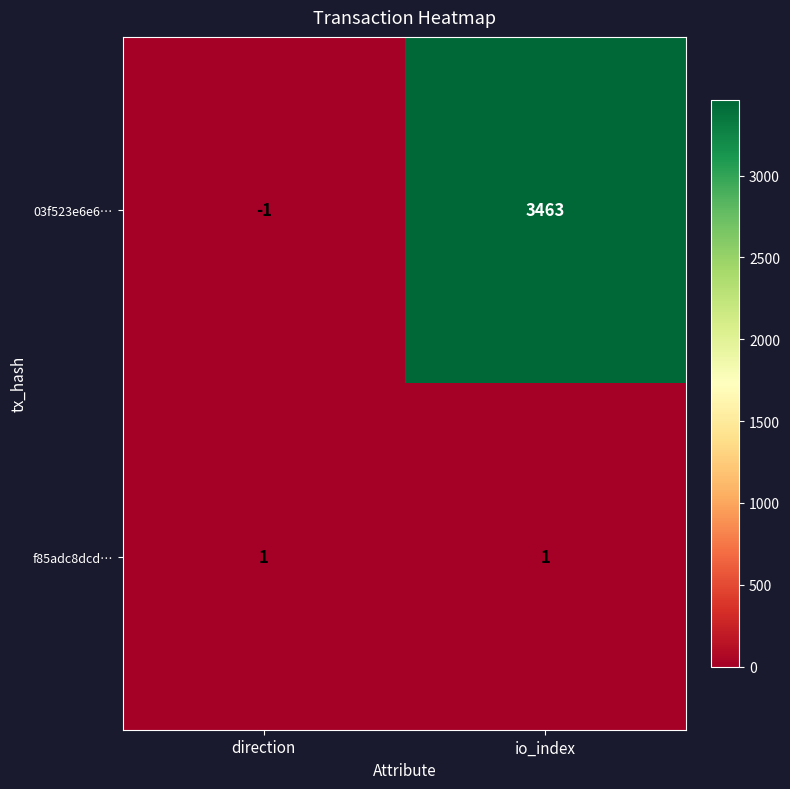

Where is 03f523e6e6… nearest to the value 1731?

direction